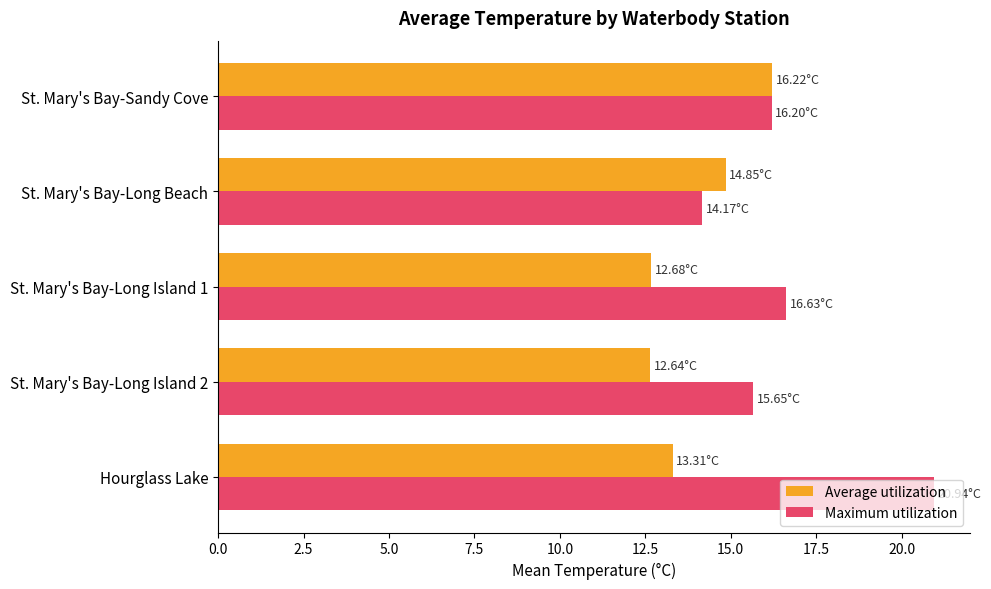

What is the total value across all series at St. Mary's Bay-Sandy Cove?

32.4